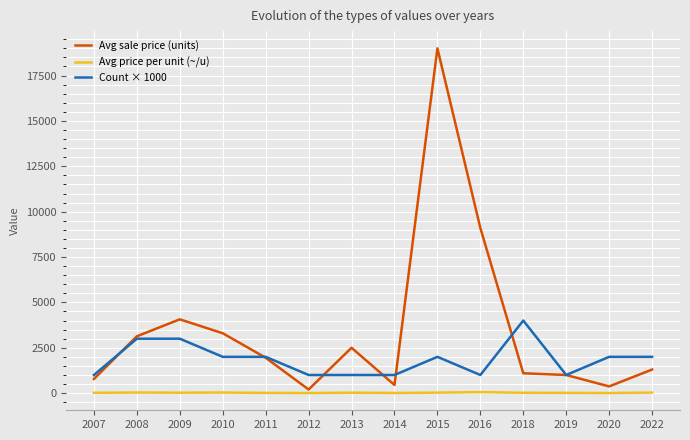

Where does the Count × 1000 series first go above 2000?

2008